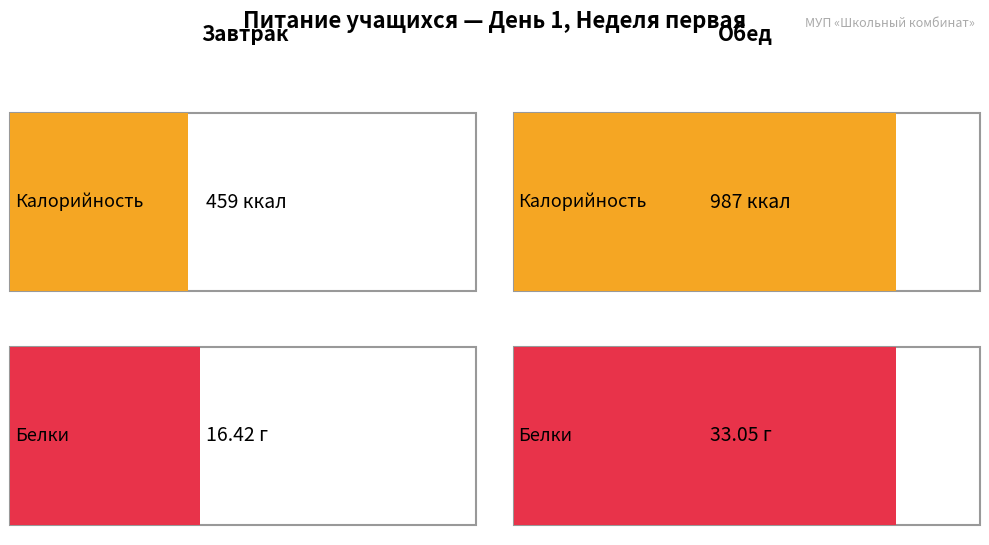

Are the bars grouped side by side (vs. stacked)?

Yes